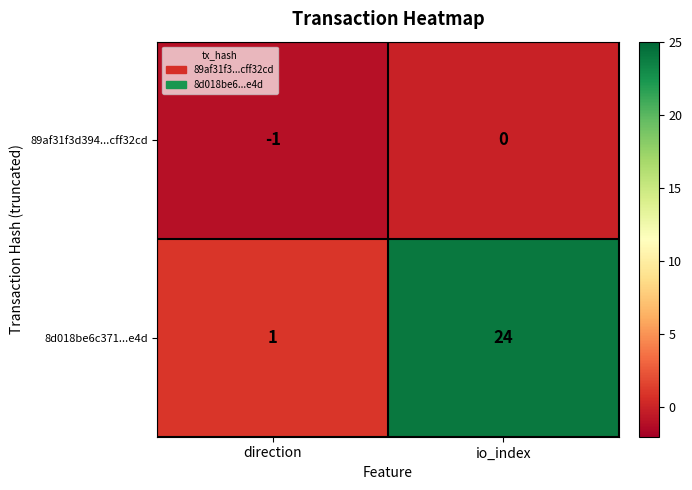

At io_index, list the series in order from smallest to largest.

89af31f3d394...cff32cd, 8d018be6c371...e4d